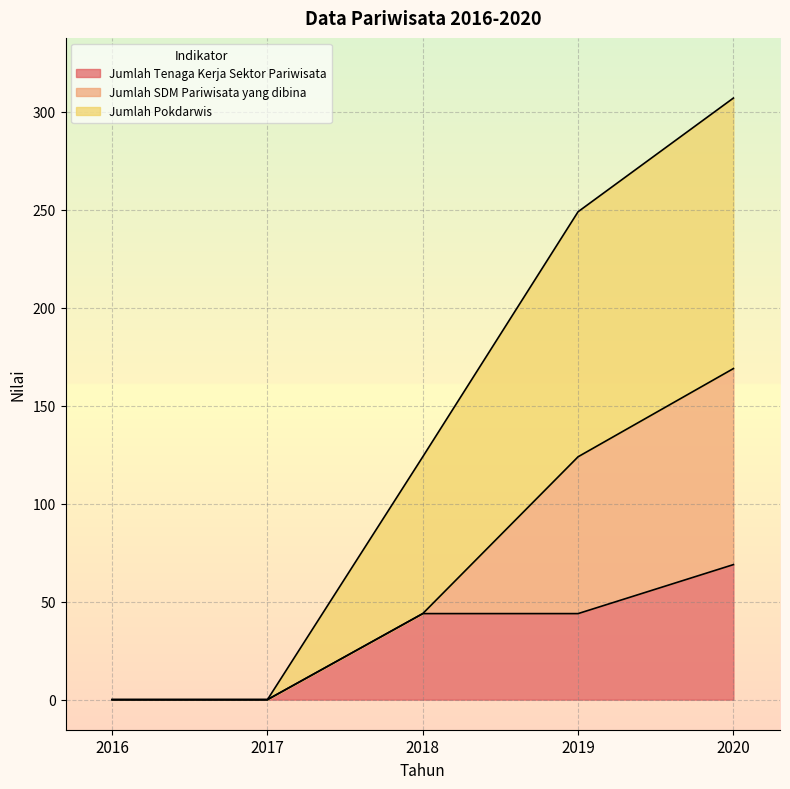

What is the total value across all series at 2018?

123.9